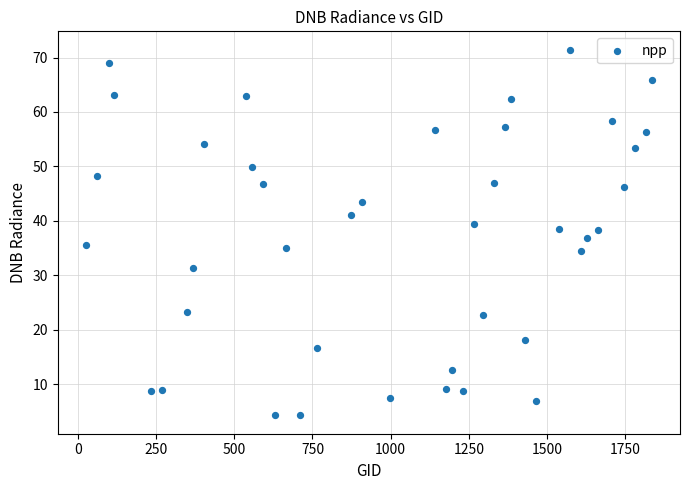

What is the range of X values (max minus min)?

1809.0